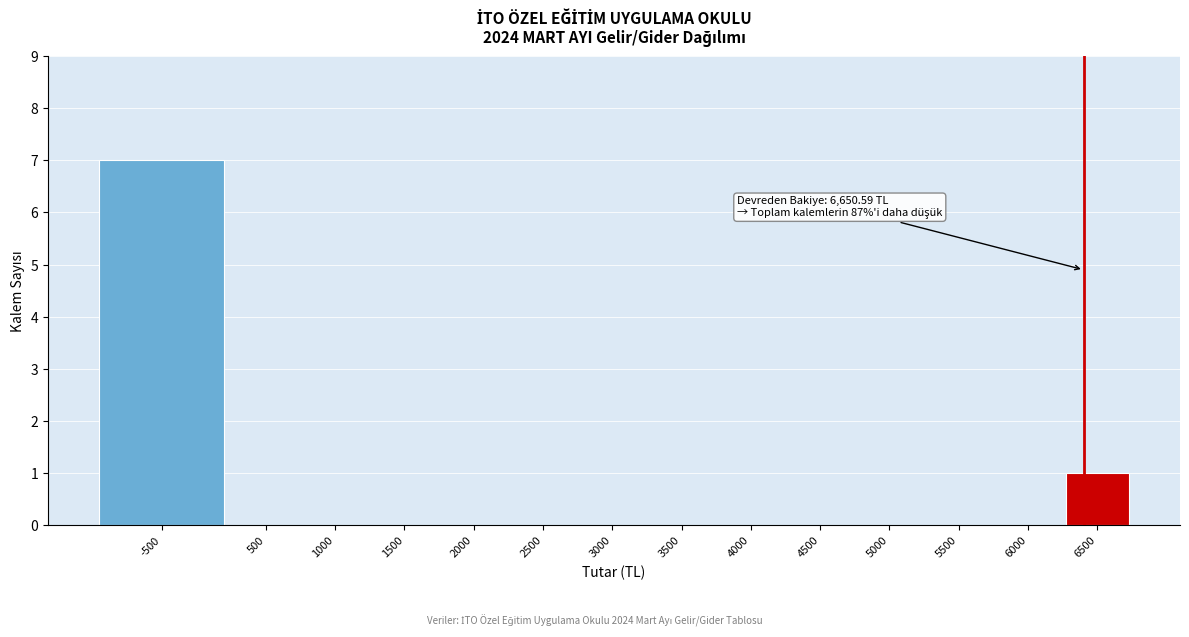

Reading left to right, list all the values displayed in this chart.

-500=7	500=0	1000=0	1500=0	2000=0	2500=0	3000=0	3500=0	4000=0	4500=0	5000=0	5500=0	6000=0	6500=1